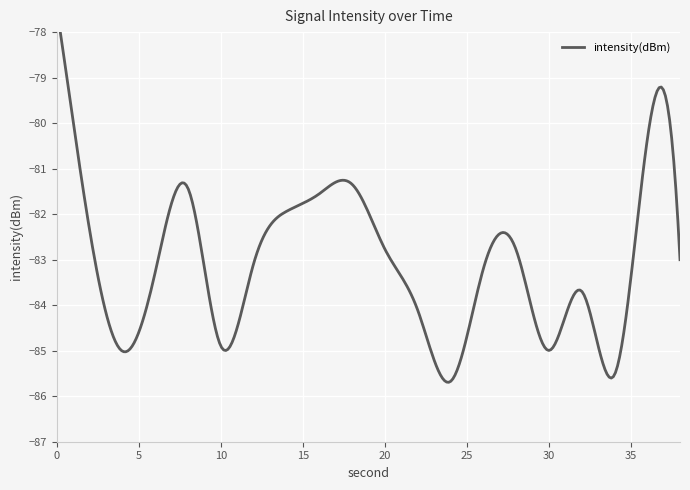

Reading left to right, what are all the values shown in this chart?

-77.5	-82.4	-85.0	-83.3	-81.4	-84.9	-83.1	-81.9	-81.6	-81.3	-82.8	-84.1	-85.7	-83.2	-82.8	-85.0	-83.7	-85.5	-80.4	-83.0